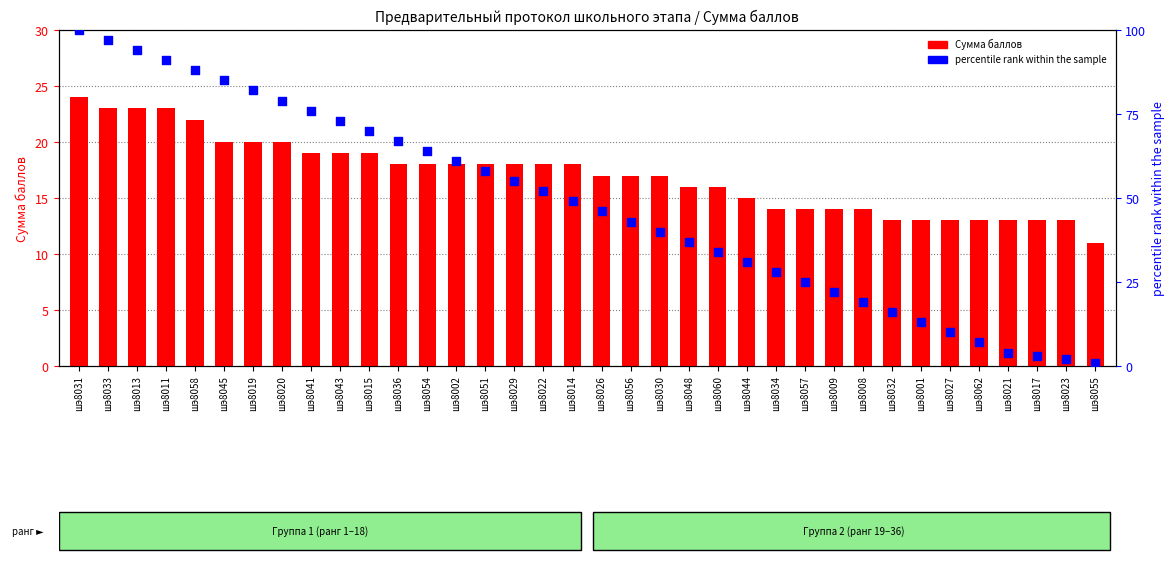

What is the total value across all series at шэ8029?

73